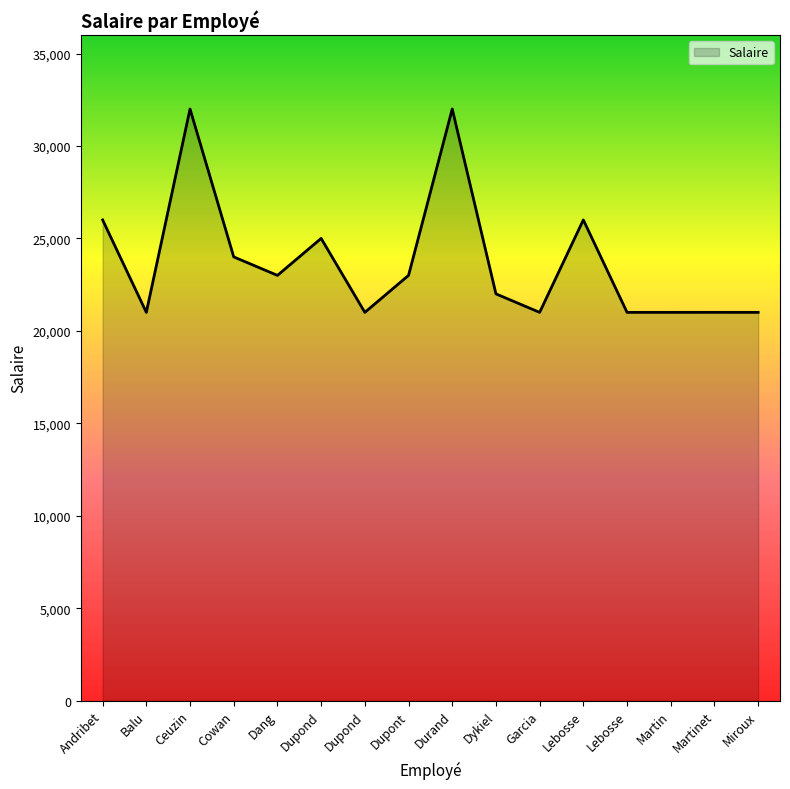

Is it true that the value at Martin is 6547?

False